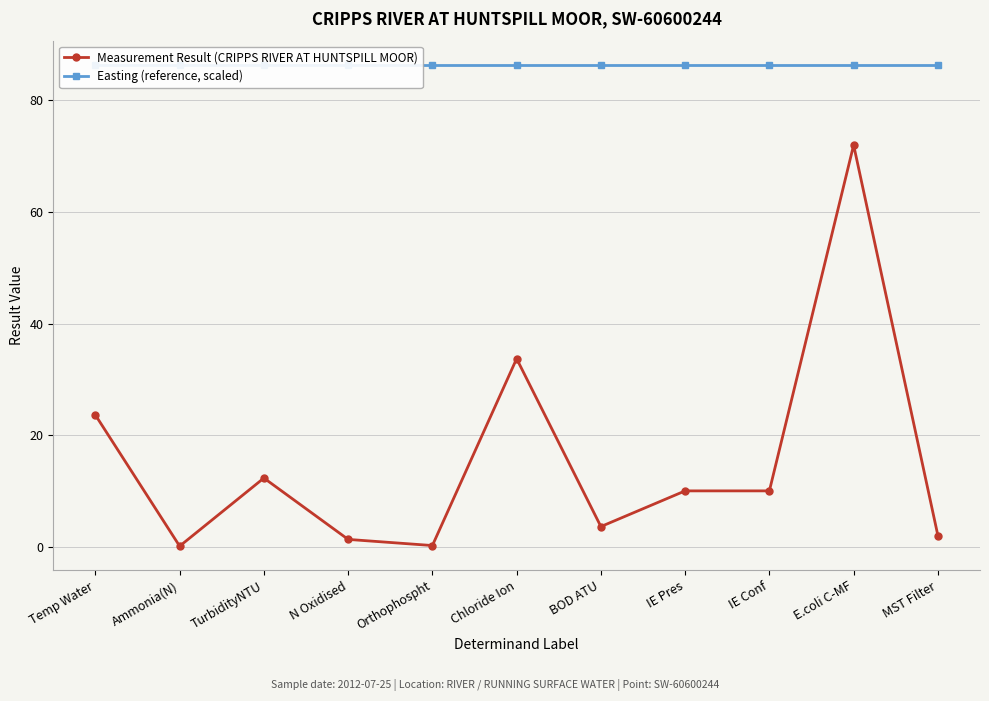

At which label does Measurement Result (CRIPPS RIVER AT HUNTSPILL MOOR) reach its minimum?

Ammonia(N)